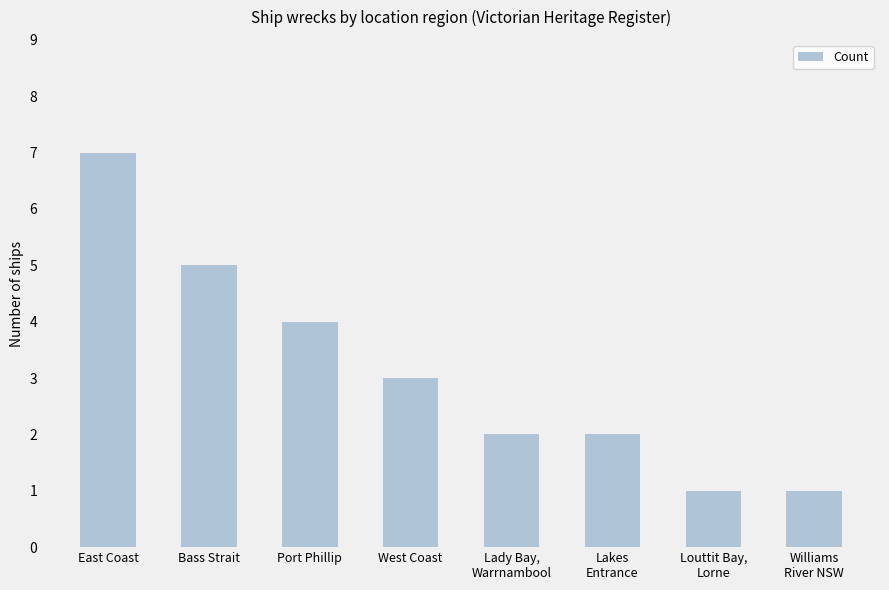

Count the number of data series in this chart.

1